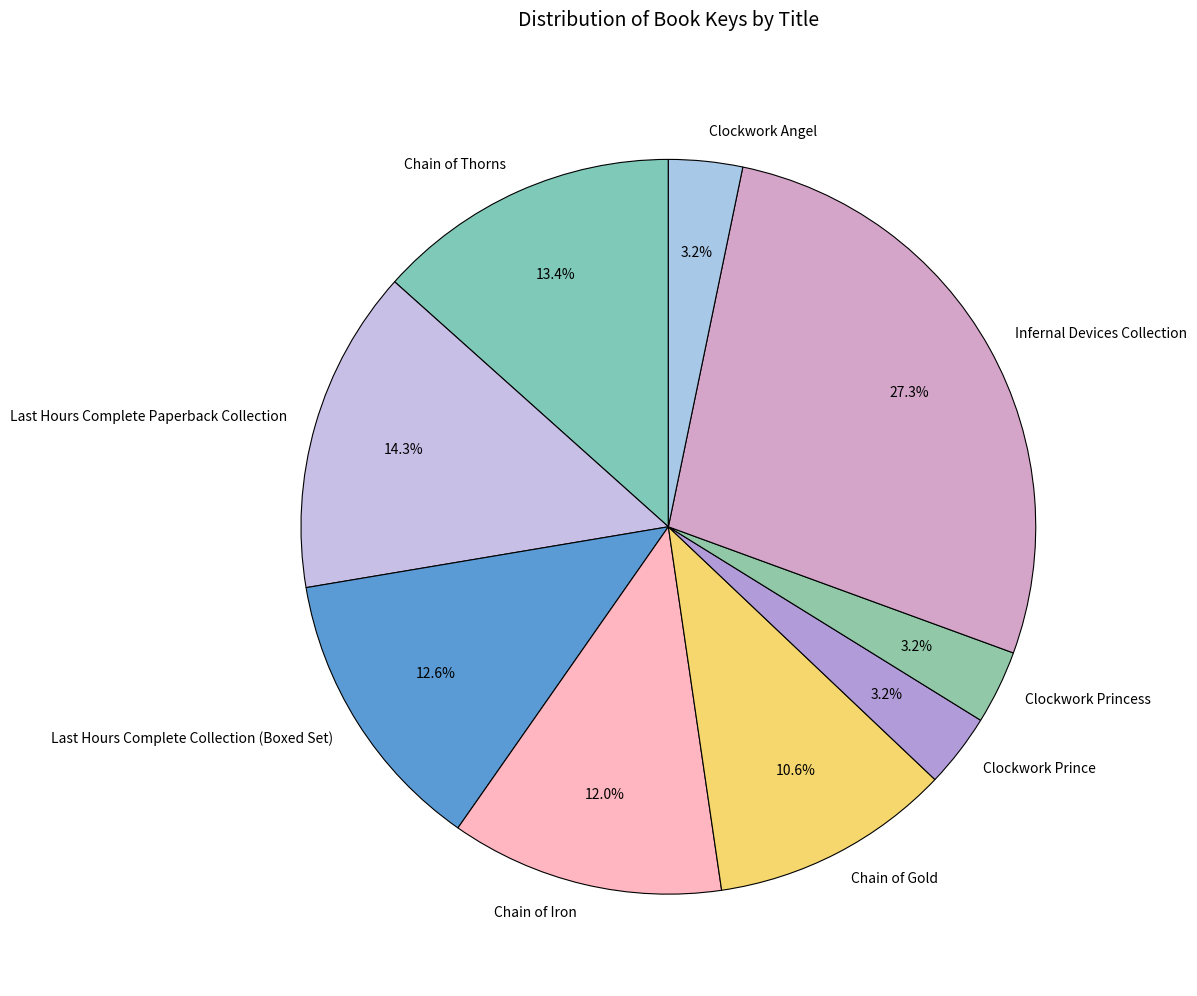

Which slice is the largest?

Infernal Devices Collection